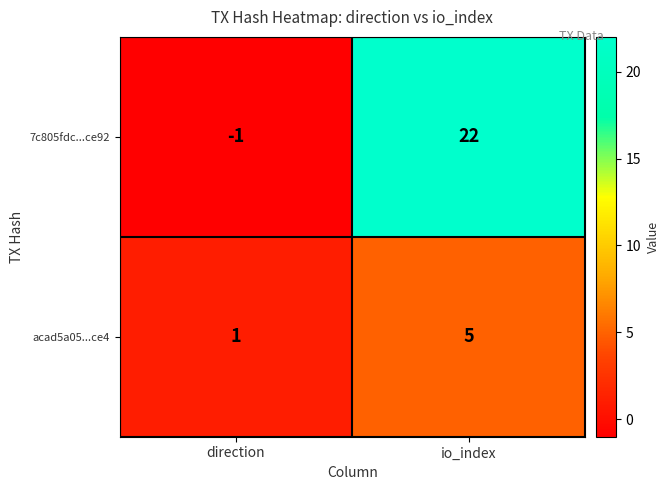

Rank the series by their maximum value, from highest to lowest.

7c805fdc...ce92, acad5a05...ce4